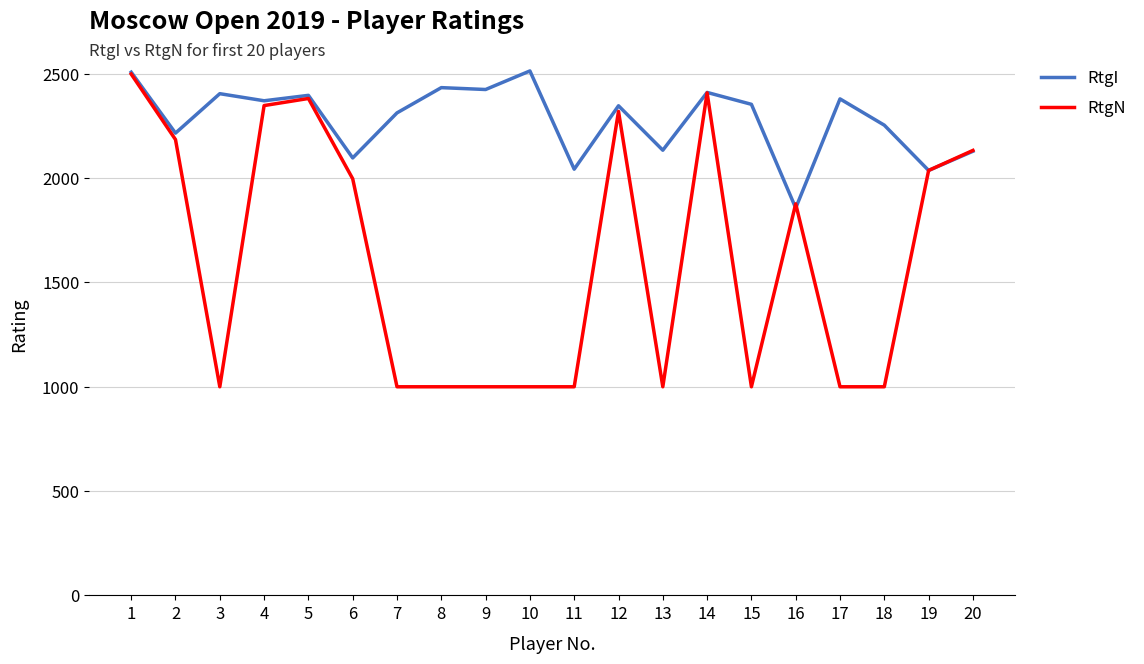

The value of RtgN at 14 is 1538. True or false?

False